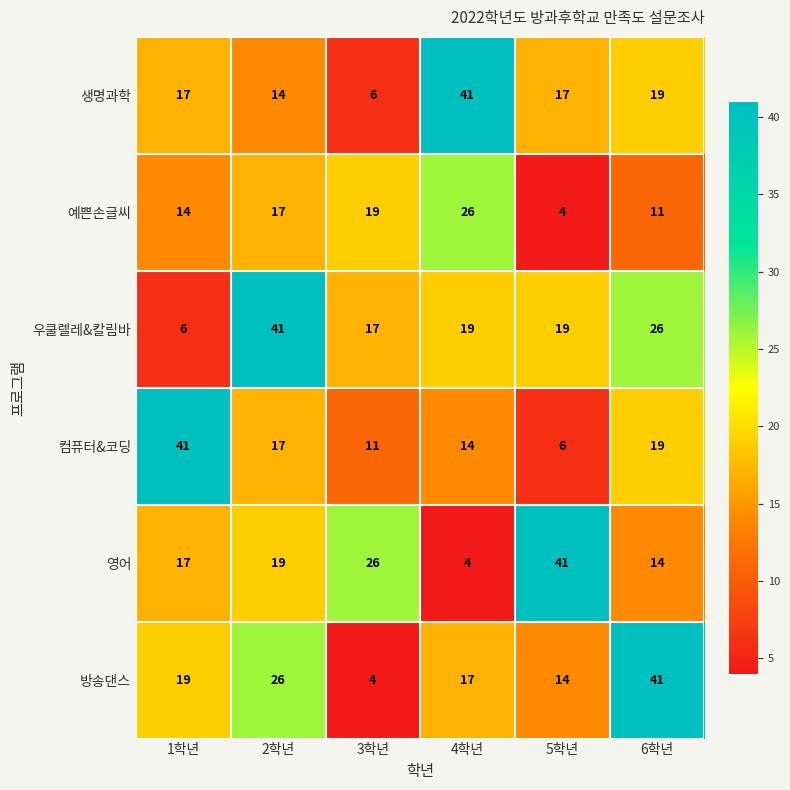

What is the difference between the maximum and minimum values in the 생명과학 series?

35